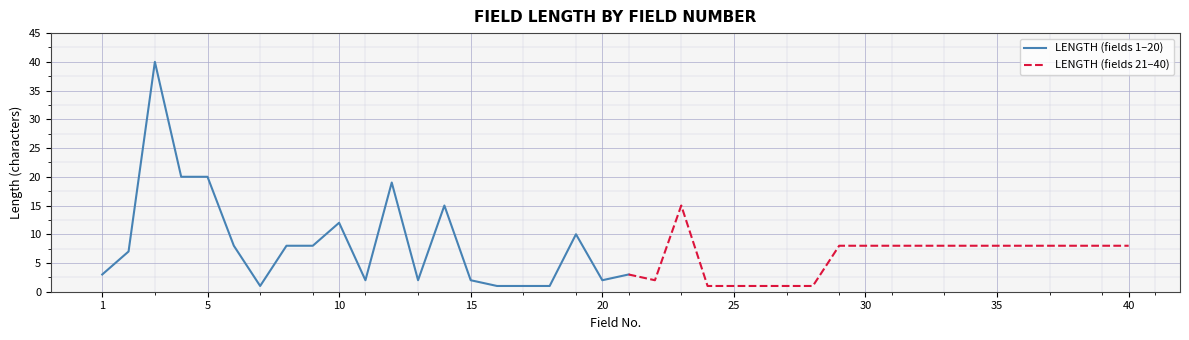

Reading left to right, what are all the values shown in this chart?

3	7	40	20	20	8	1	8	8	12	2	19	2	15	2	1	1	1	10	2	3	2	15	1	1	1	1	1	8	8	8	8	8	8	8	8	8	8	8	8